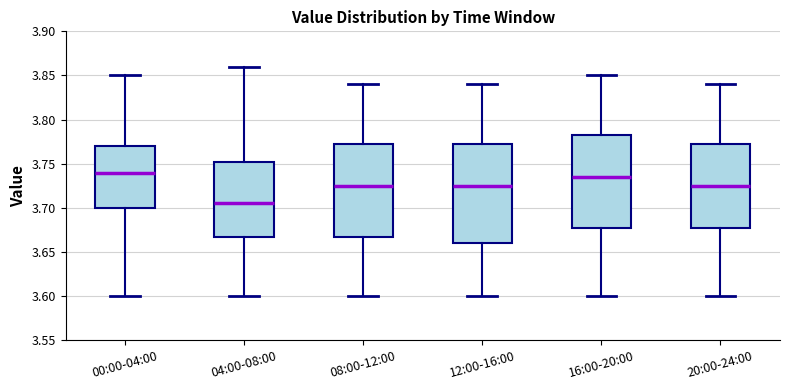

Reading left to right, read every box against the y-axis: the position of its median line, the range the box covers, and the ends of its whiskers. The values are not printed on the chart, so give them approximately, as read against the axis.

00:00-04:00: median 3.740, box 3.700 to 3.770, whiskers 3.600 to 3.850
04:00-08:00: median 3.705, box 3.670 to 3.755, whiskers 3.600 to 3.860
08:00-12:00: median 3.725, box 3.670 to 3.775, whiskers 3.600 to 3.840
12:00-16:00: median 3.725, box 3.660 to 3.775, whiskers 3.600 to 3.840
16:00-20:00: median 3.735, box 3.680 to 3.785, whiskers 3.600 to 3.850
20:00-24:00: median 3.725, box 3.680 to 3.775, whiskers 3.600 to 3.840